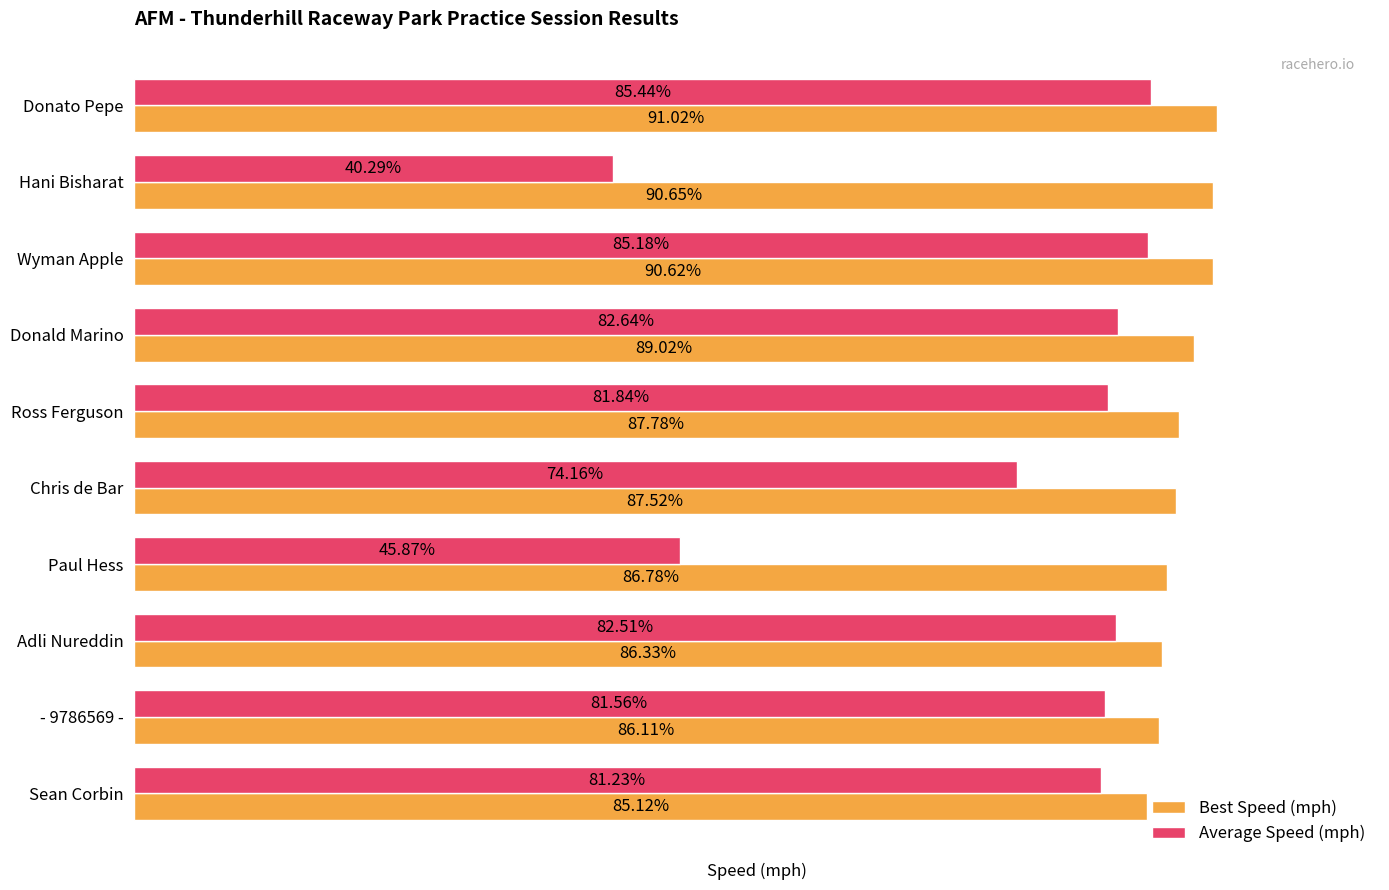

Which category has the highest value in the Best Speed (mph) series?

Donato Pepe